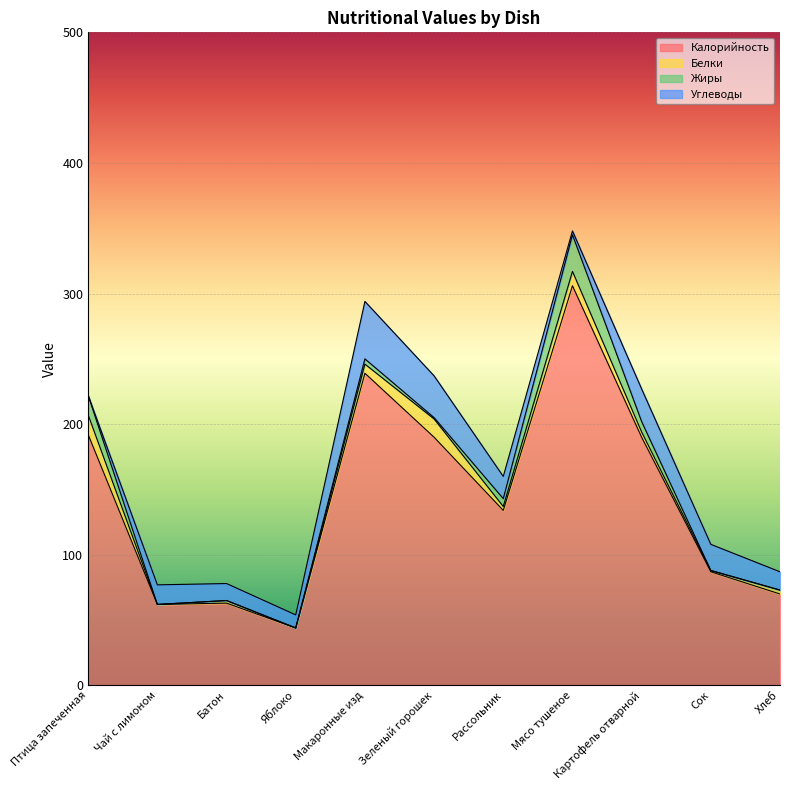

How many positive values does the Углеводы series have?

10